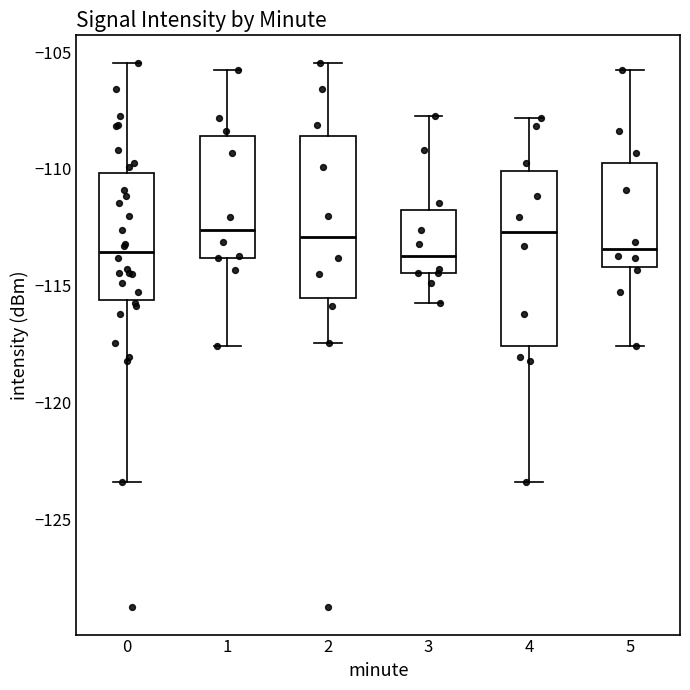

Reading left to right, read every box against the y-axis: the position of its median line, the range the box covers, and the ends of its whiskers. The values are not printed on the chart, so give them approximately, as read against the axis.

0: median -113.5, box -115.5 to -110.0, whiskers -123.5 to -105.5
1: median -112.5, box -114.0 to -108.5, whiskers -117.5 to -106.0
2: median -113.0, box -115.5 to -108.5, whiskers -117.5 to -105.5
3: median -113.5, box -114.5 to -111.5, whiskers -115.5 to -107.5
4: median -112.5, box -117.5 to -110.0, whiskers -123.5 to -108.0
5: median -113.5, box -114.0 to -109.5, whiskers -117.5 to -106.0